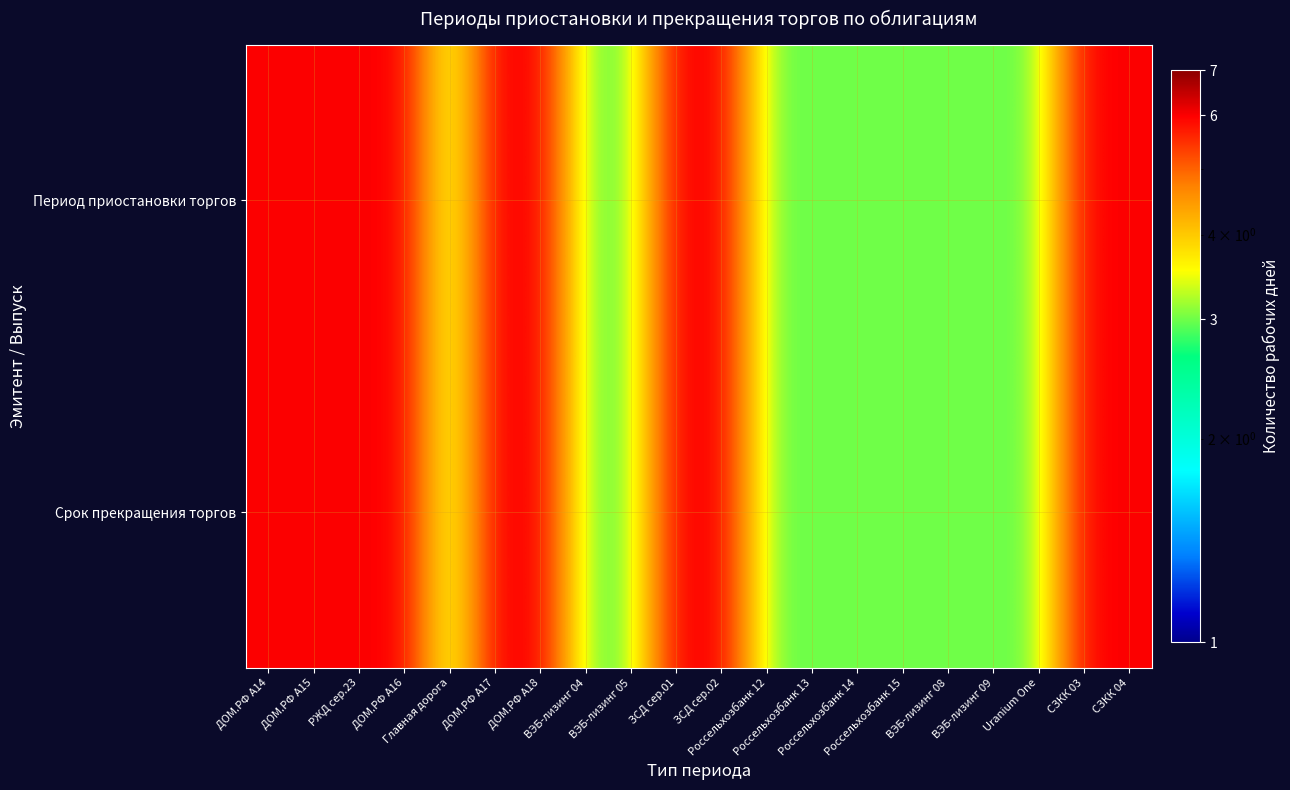

Between РЖД сер.23 and ДОМ.РФ А18, which series saw the biggest shift?

Период приостановки торгов